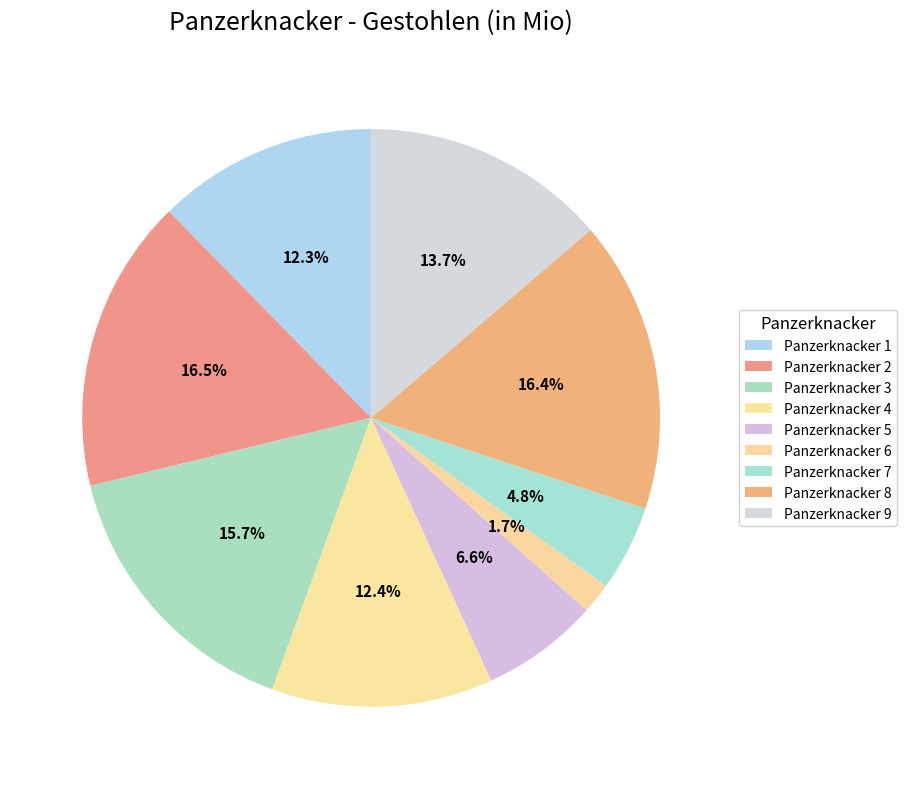

Do Panzerknacker 6 and Panzerknacker 8 together represent more than half of the pie?

No